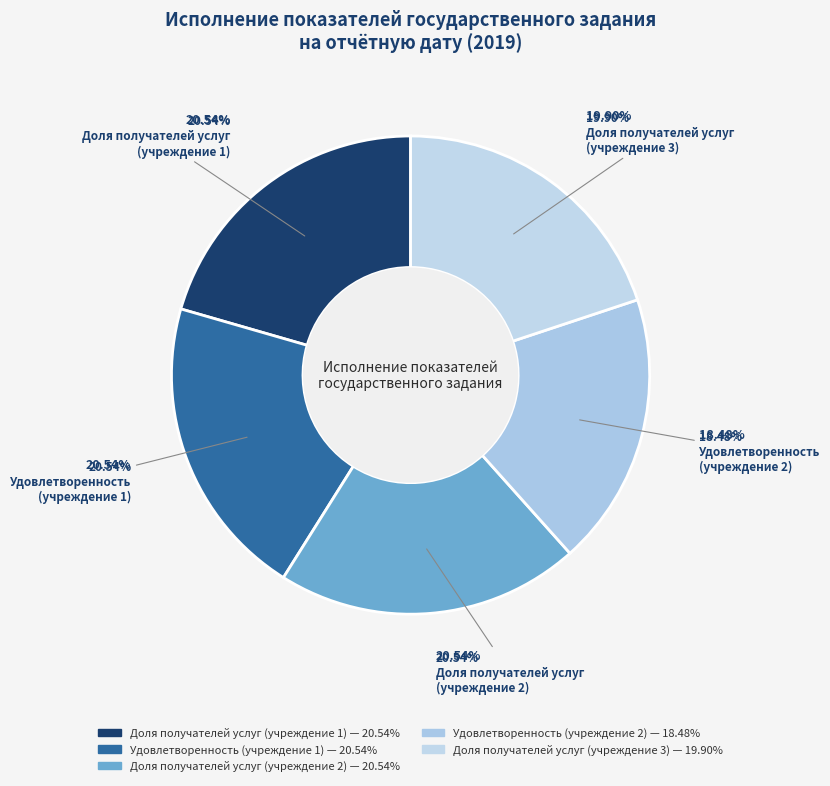

True or false: Удовлетворенность (учреждение 2) accounts for 4% of the total.

False